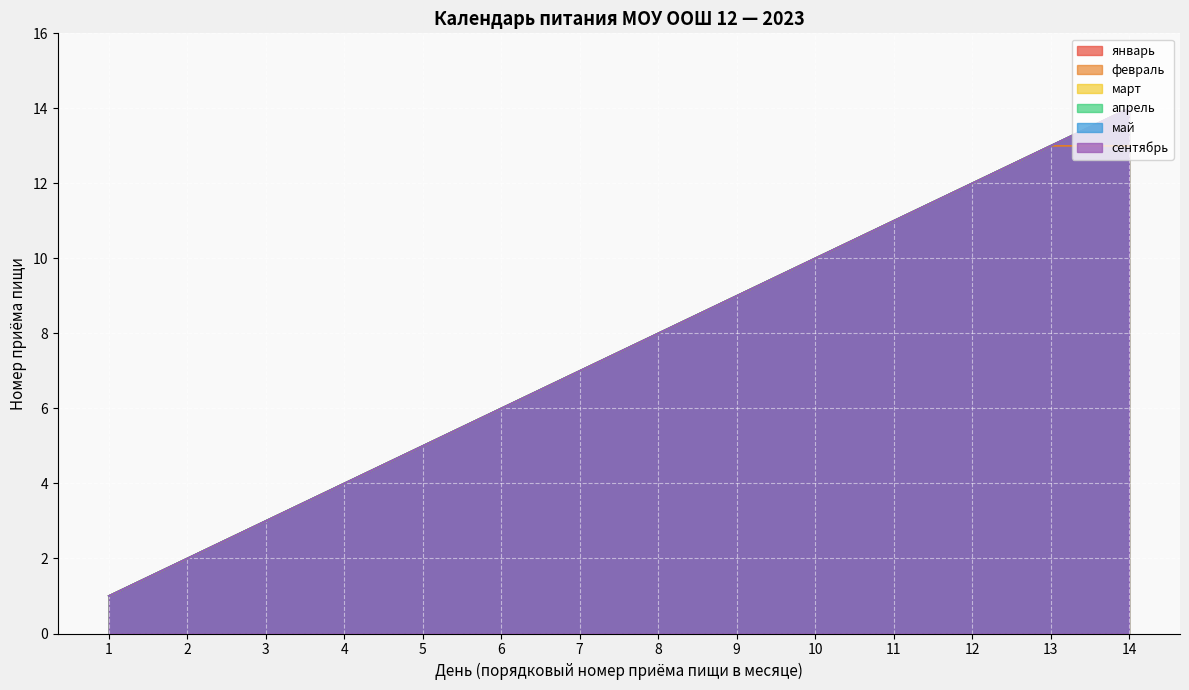

Does the chart display data point markers on the line(s)?

No